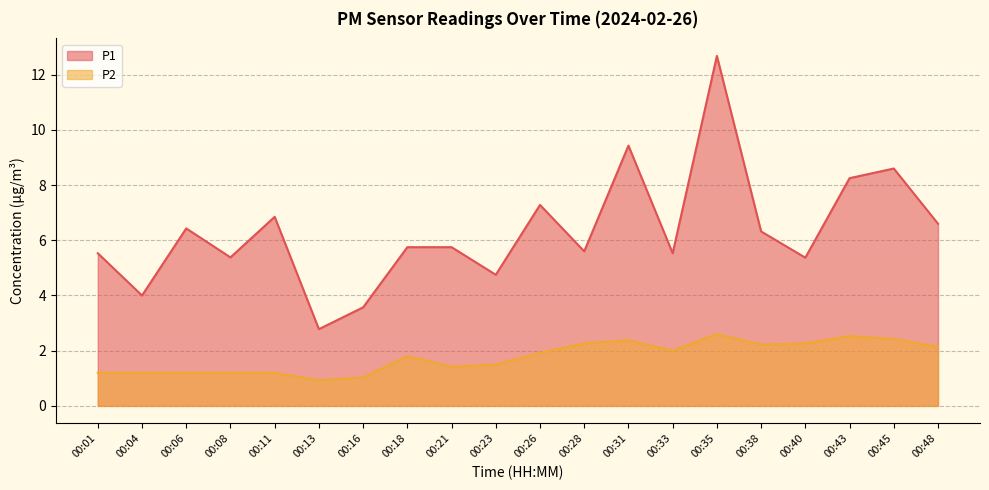

How many values in the P2 series exceed 1?

19